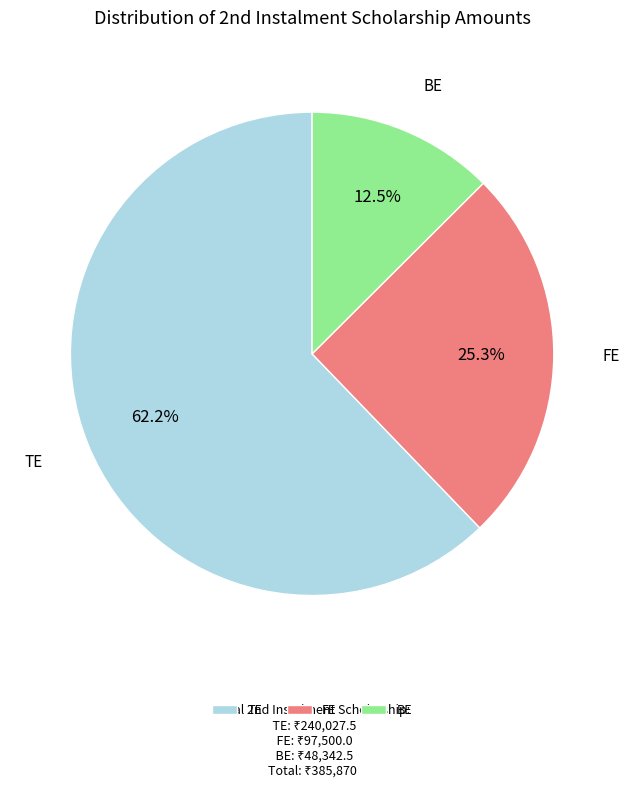

Which slice is the smallest?

BE